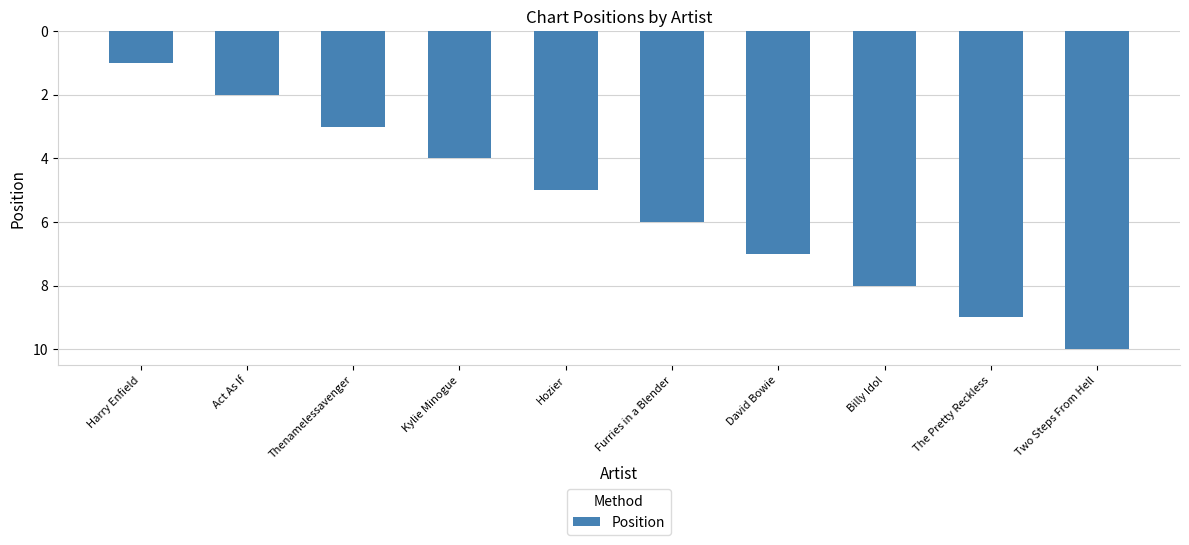

What is the value of the 9th bar from the left?

9